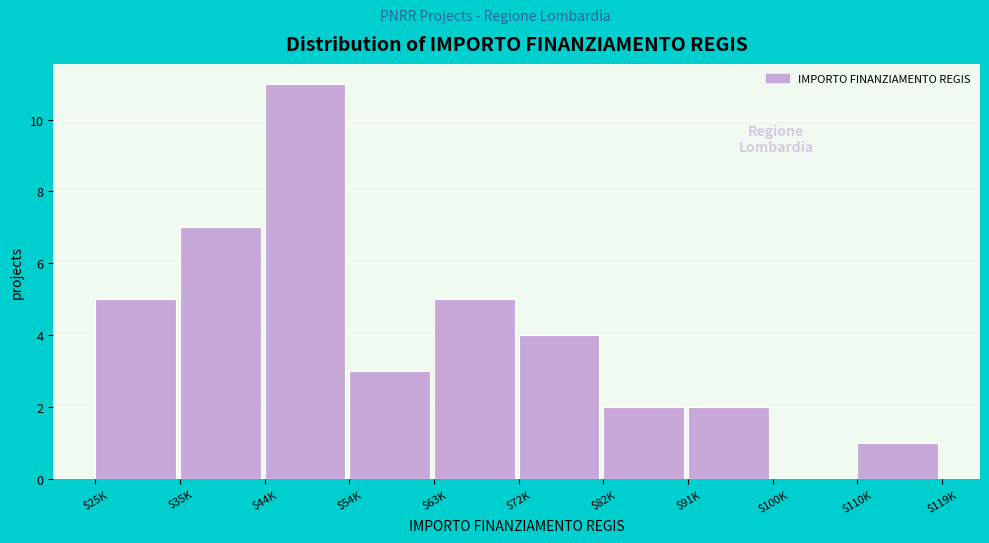

What is the greatest value displayed?

11